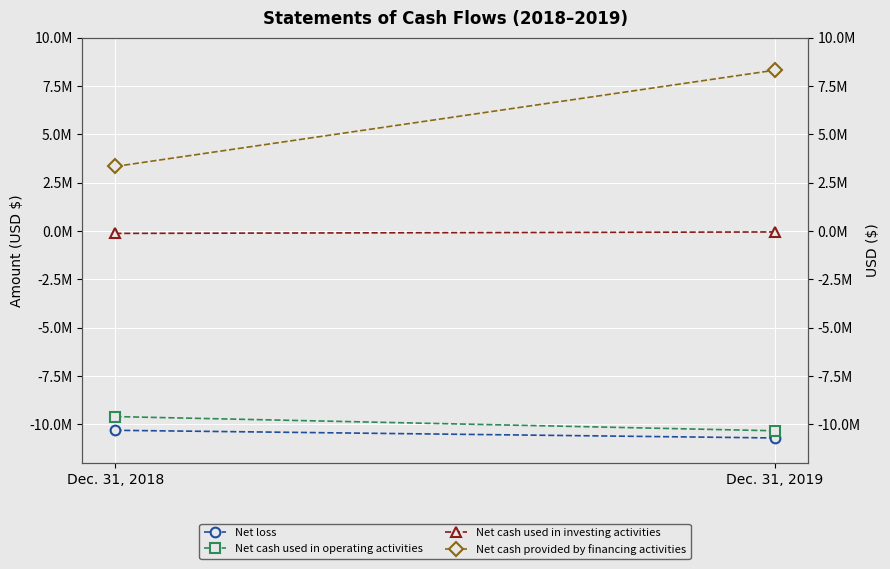

Where is Net cash provided by financing activities nearest to the value 5828033?

Dec. 31, 2018